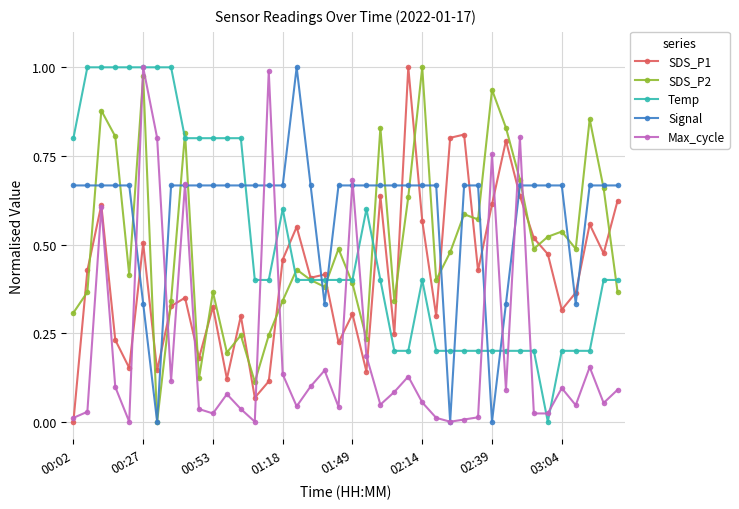

True or false: Max_cycle has more than 0 interior local peaks.

True